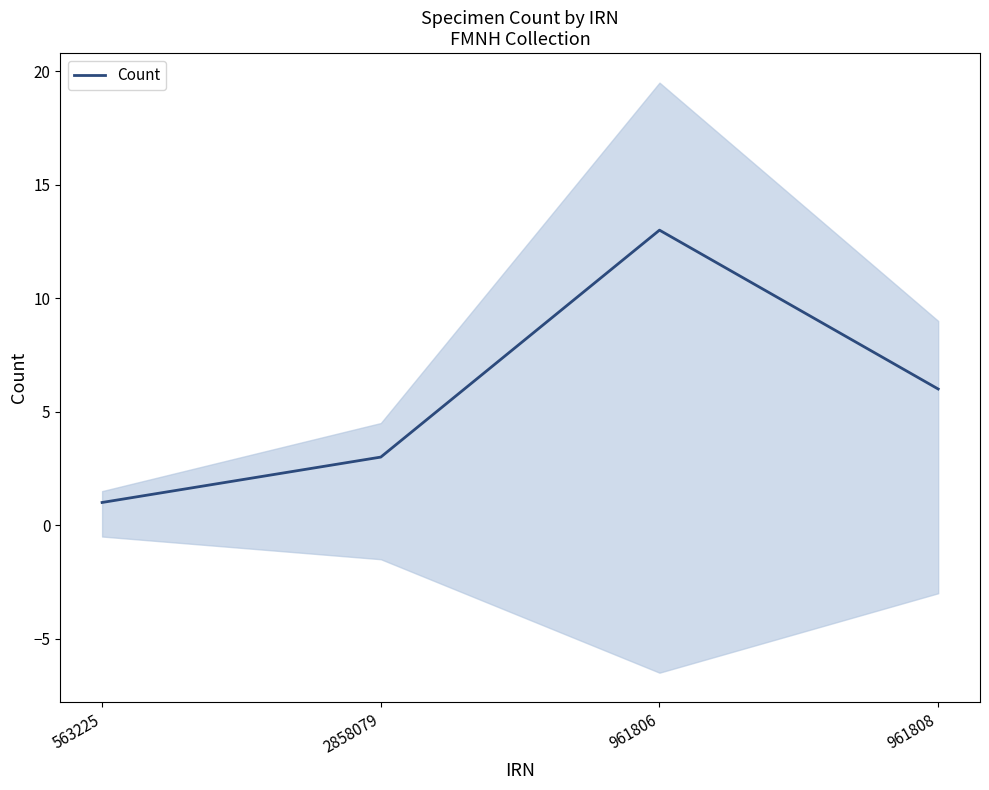

List the labels in order of value, largest first.

961806, 961808, 2858079, 563225